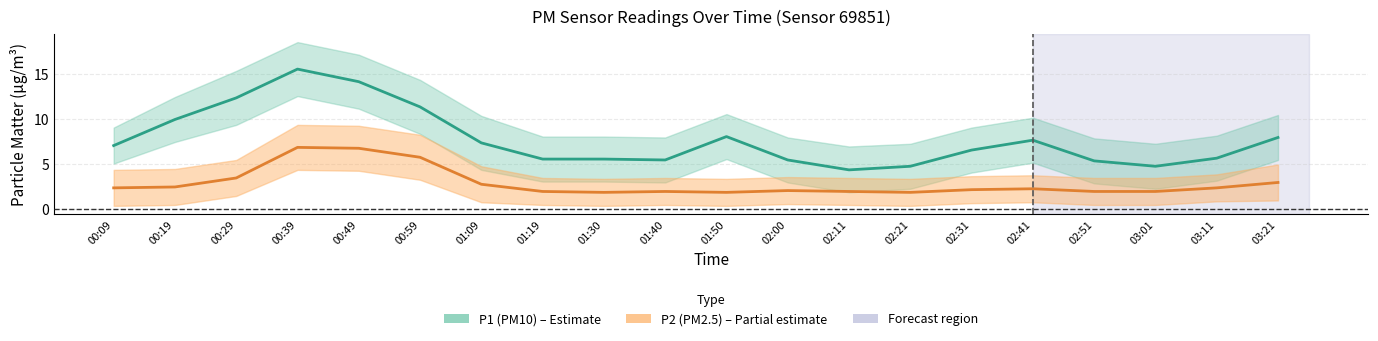

At which label is P1 mean closest to 10?

00:19